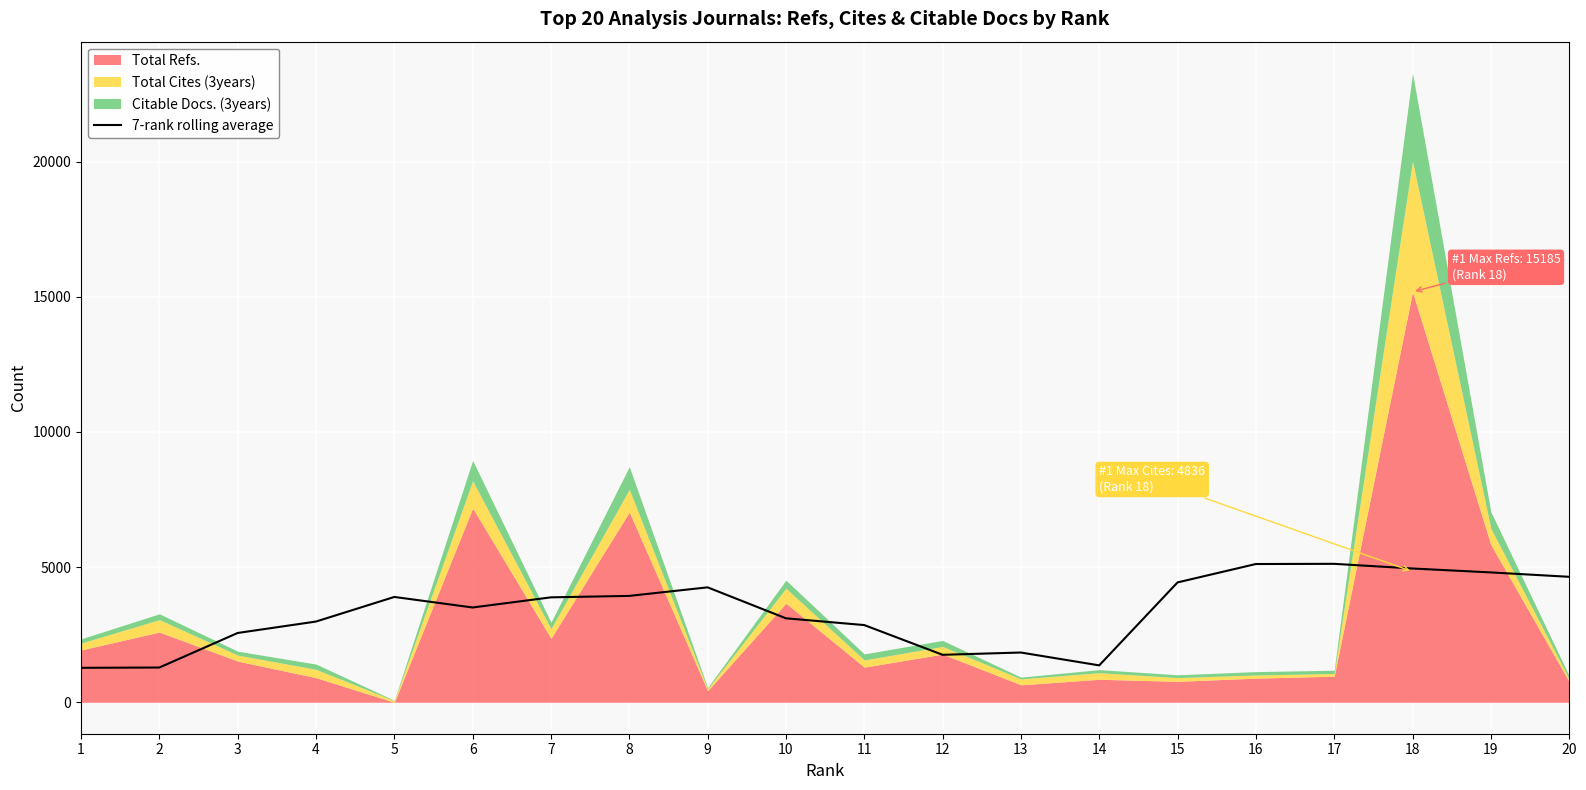

How many interior local peaks (higher than both neighbors) does the data have?

4